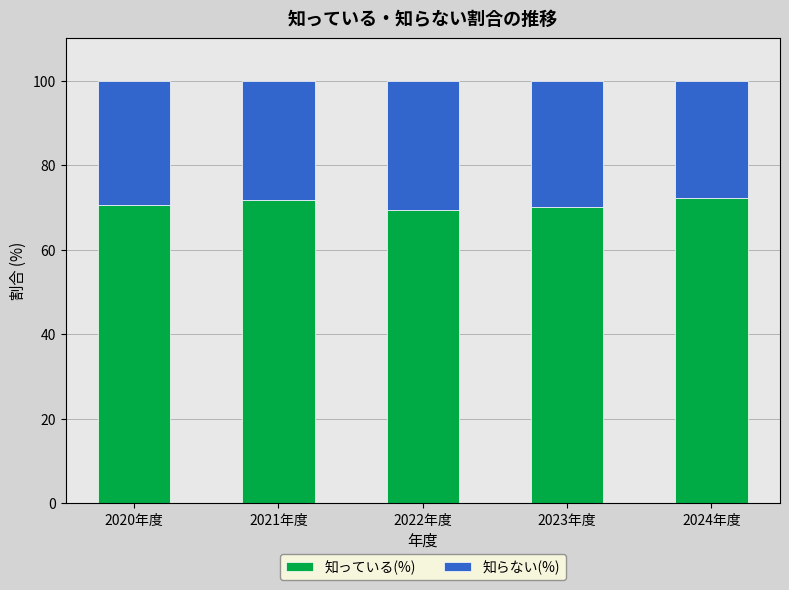

The value of 知っている(%) at 2024年度 is 125.2. True or false?

False